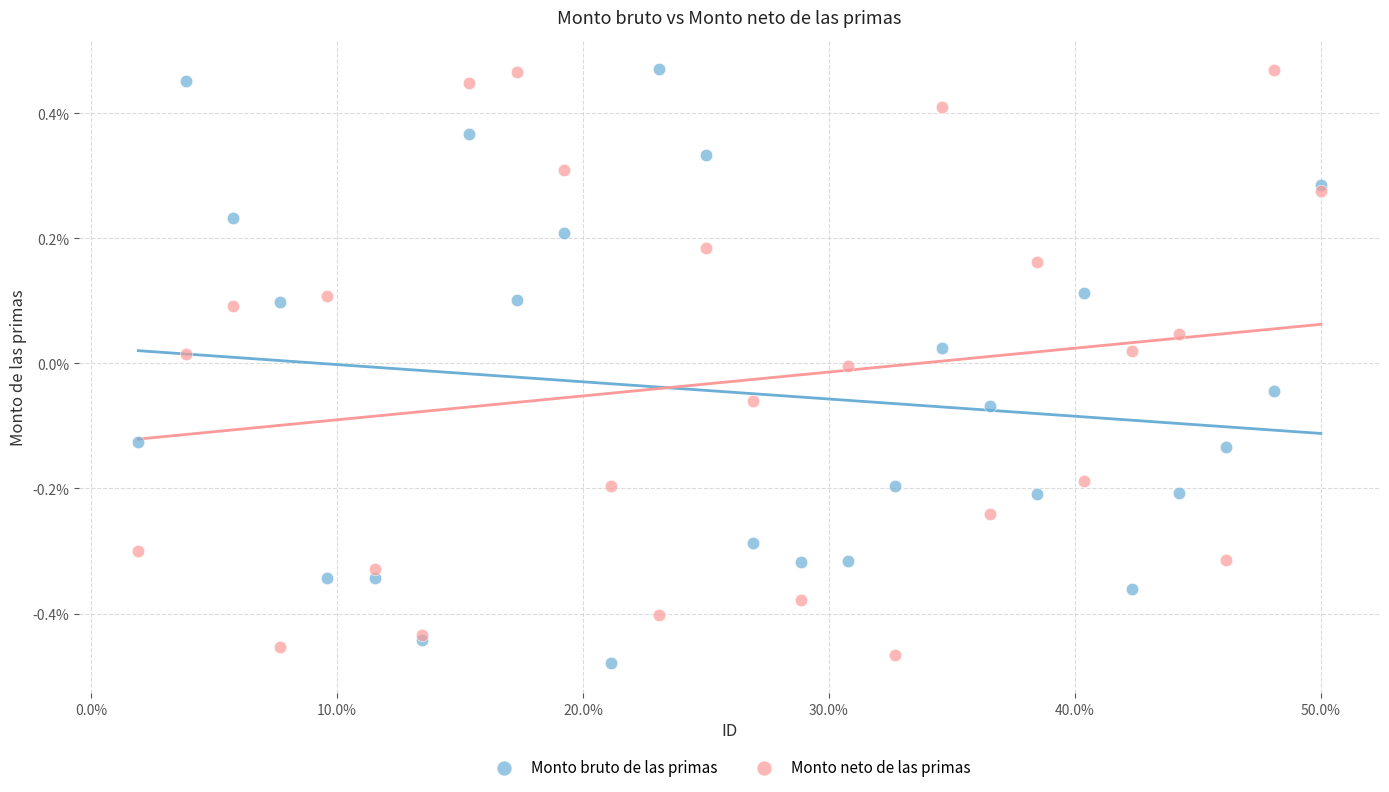

Which series has the widest spread of Y values?

Monto bruto de las primas